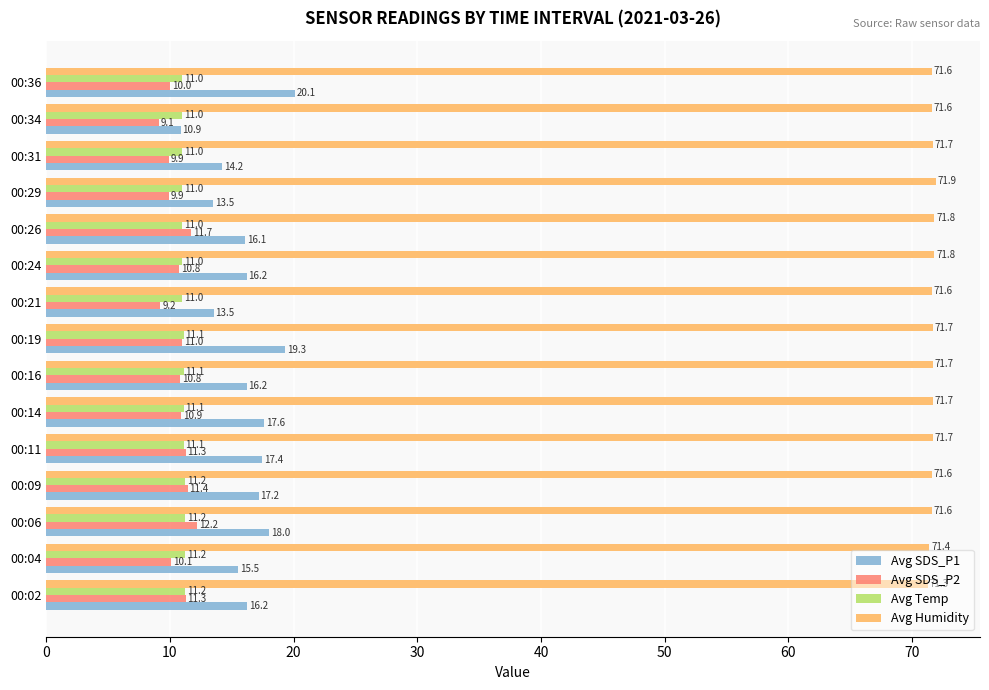

What is the highest value of the Avg Temp series?

11.2